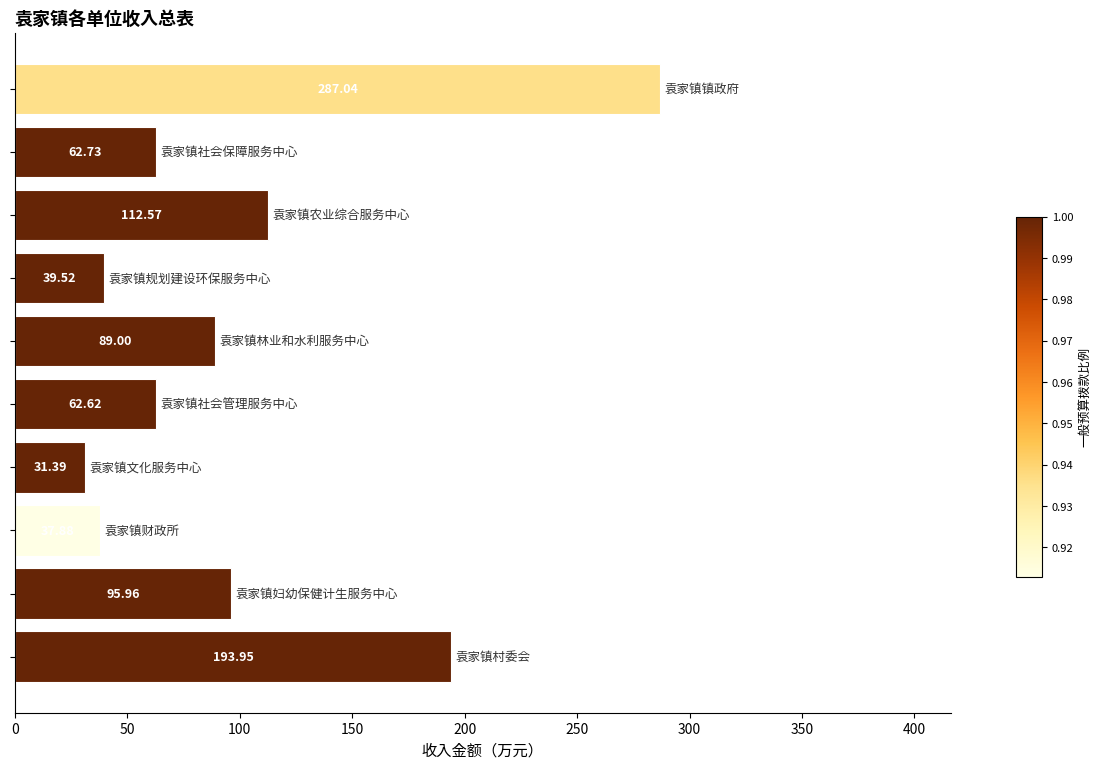

How many values are below 89?

5